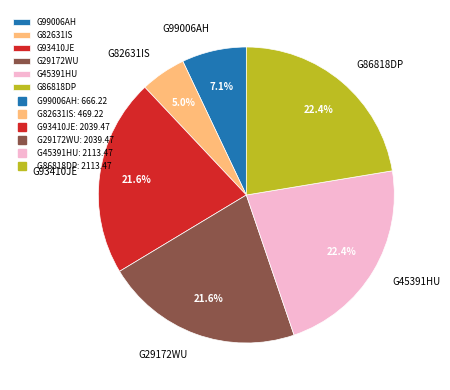

How many segments does this pie chart have?

6